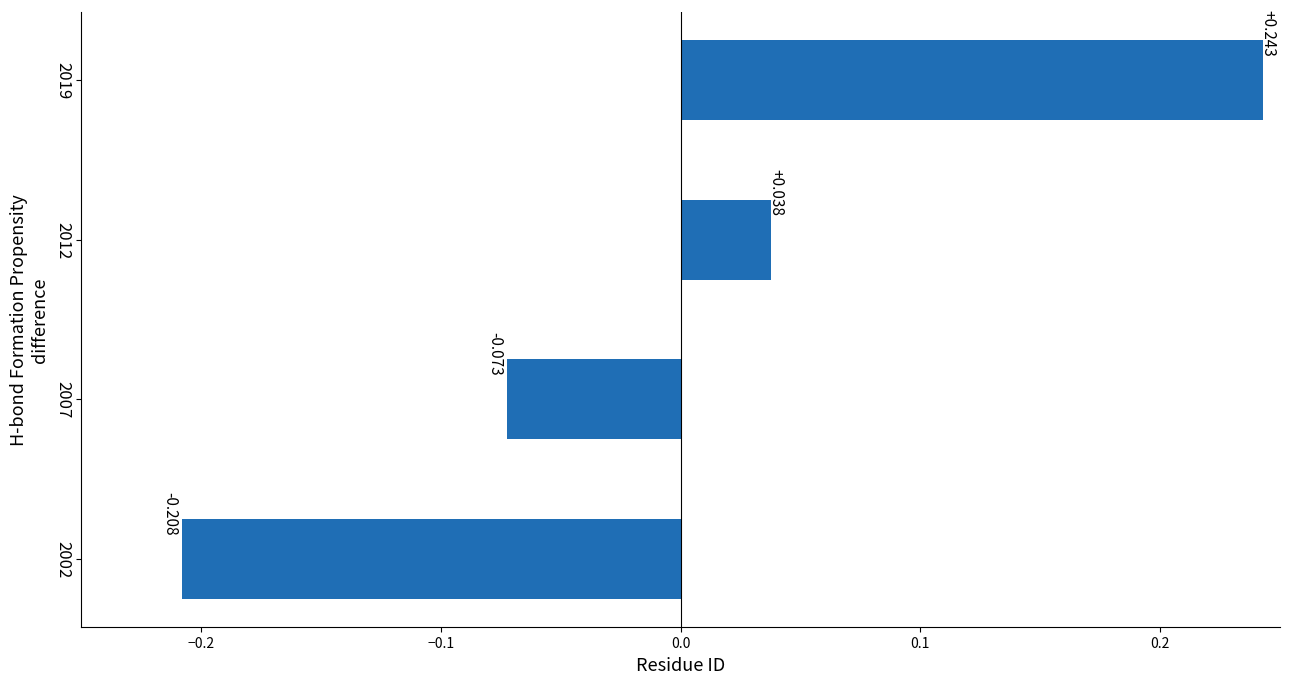

Rank the categories by value from lowest to highest.

2002, 2007, 2012, 2019